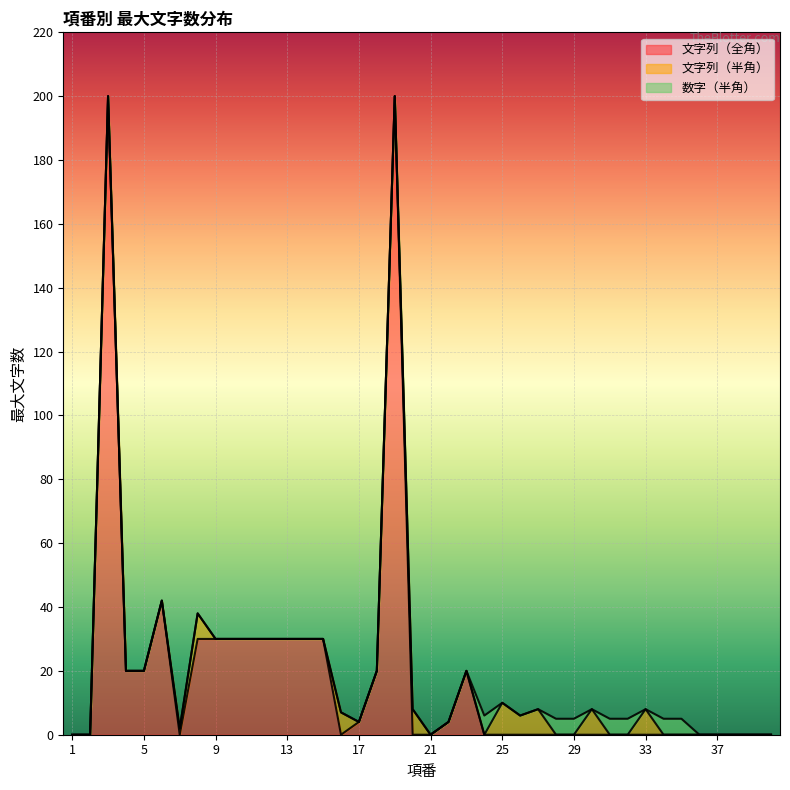

What is the highest value of the 文字列（全角） series?

200